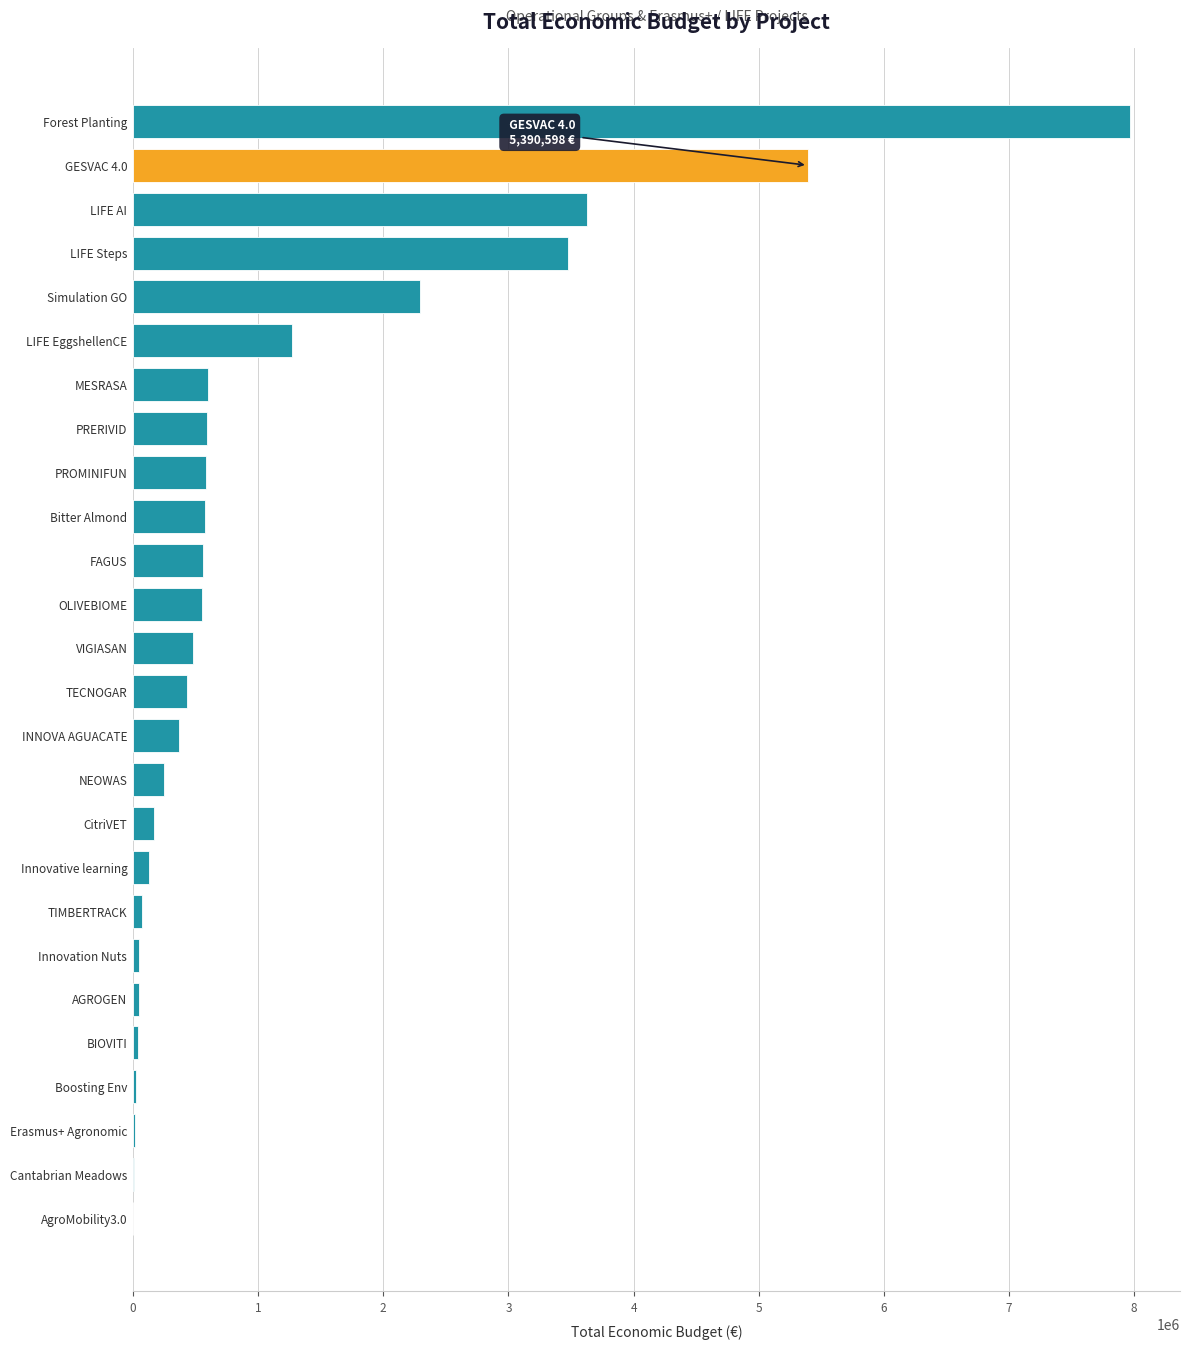

True or false: the data shows 6148667 at LIFE AI.

False